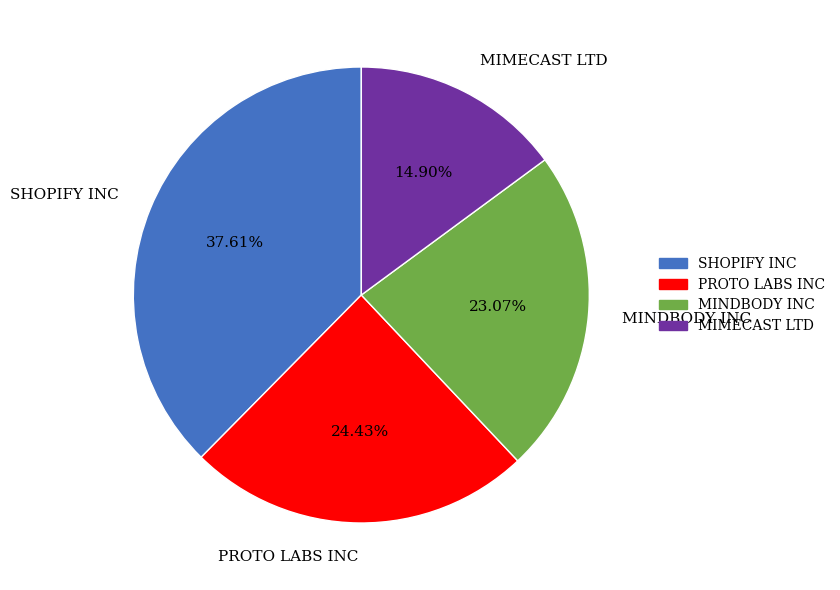

Count the number of slices in the pie.

4